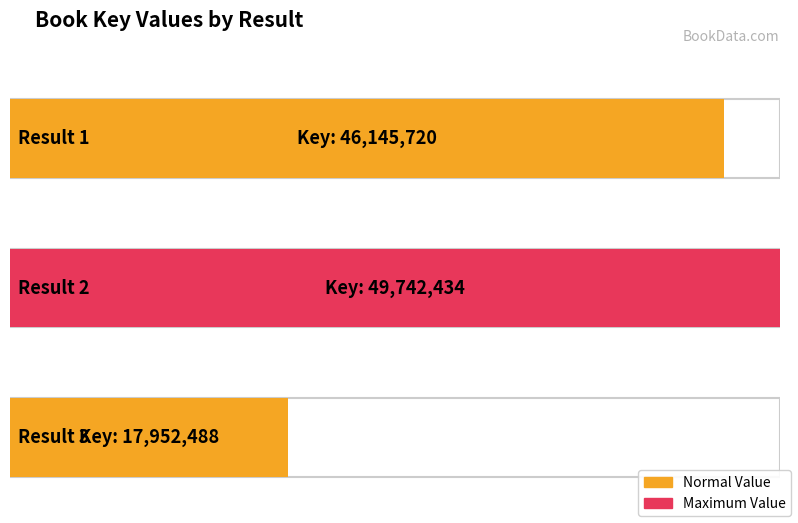

What is the smallest value displayed?

17952488